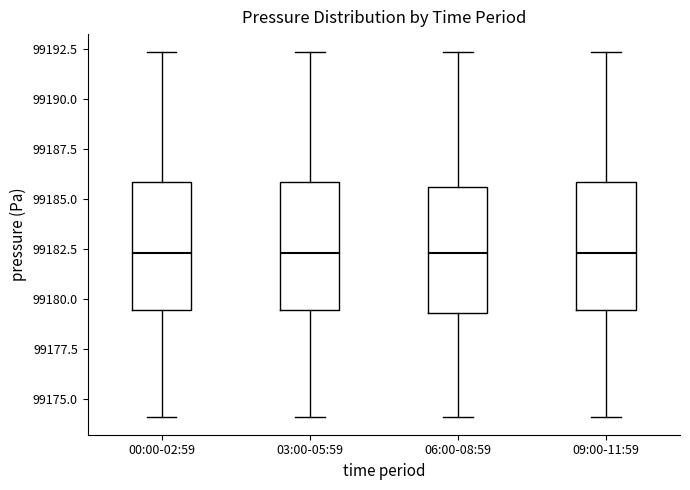

Reading left to right, read every box against the y-axis: the position of its median line, the range the box covers, and the ends of its whiskers. The values are not printed on the chart, so give them approximately, as read against the axis.

00:00-02:59: median 99182.5, box 99179.5 to 99186.0, whiskers 99174.0 to 99192.5
03:00-05:59: median 99182.5, box 99179.5 to 99186.0, whiskers 99174.0 to 99192.5
06:00-08:59: median 99182.5, box 99179.5 to 99185.5, whiskers 99174.0 to 99192.5
09:00-11:59: median 99182.5, box 99179.5 to 99186.0, whiskers 99174.0 to 99192.5